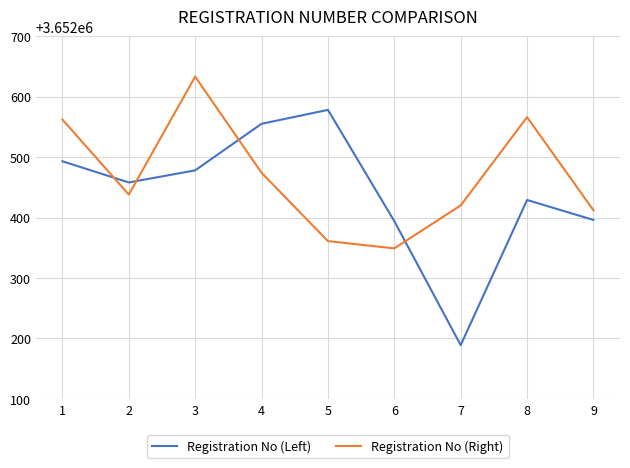

What is the difference between the maximum and minimum values in the Registration No (Left) series?

389